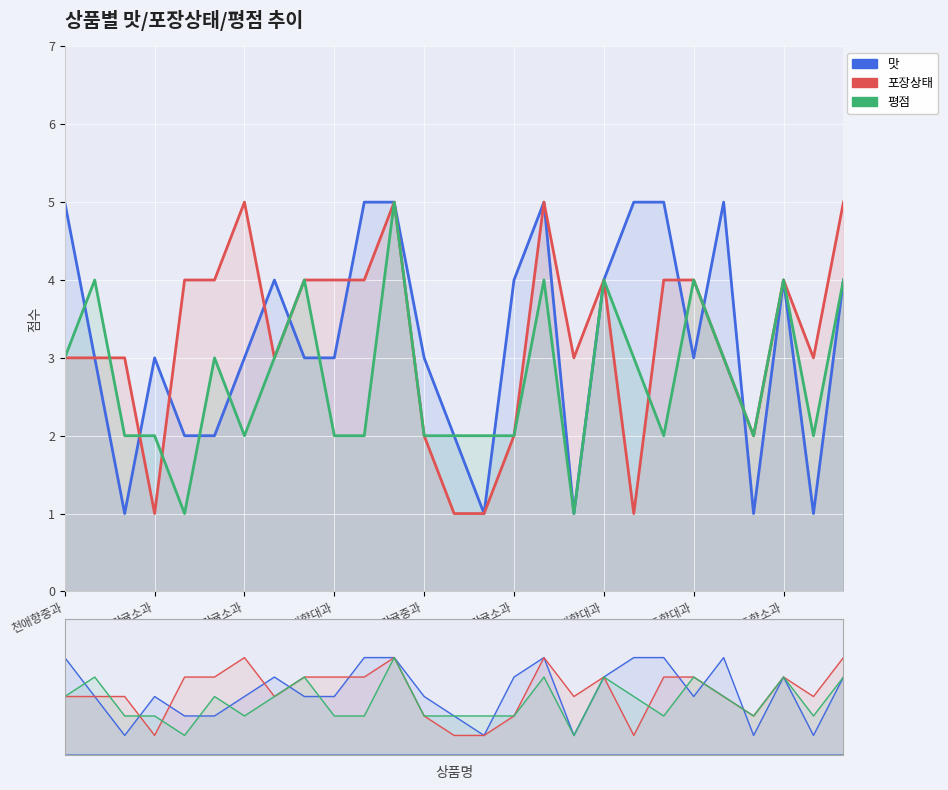

What is the spread (max minus min) of values at 23?

1